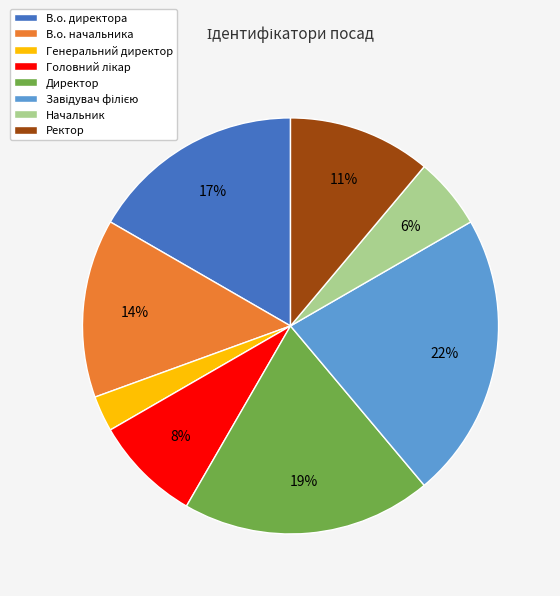

Is it true that Генеральний директор is 11% of the pie?

False